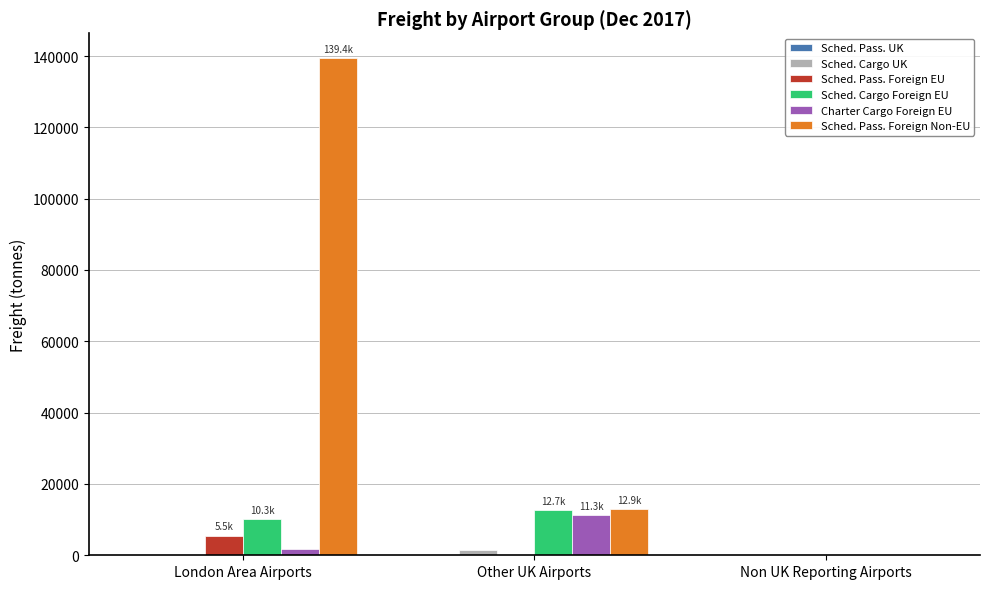

What is the maximum value shown in the chart?

139403.6